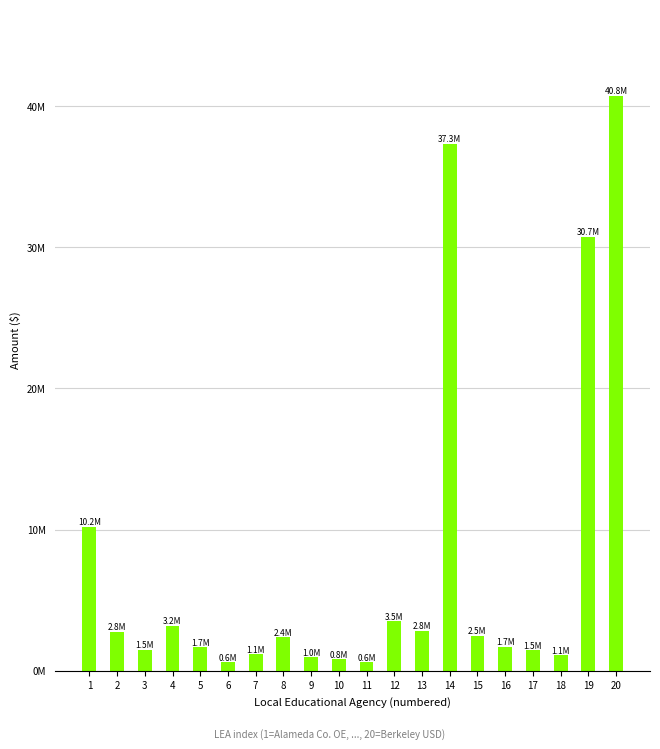

Are the bars horizontal?

No